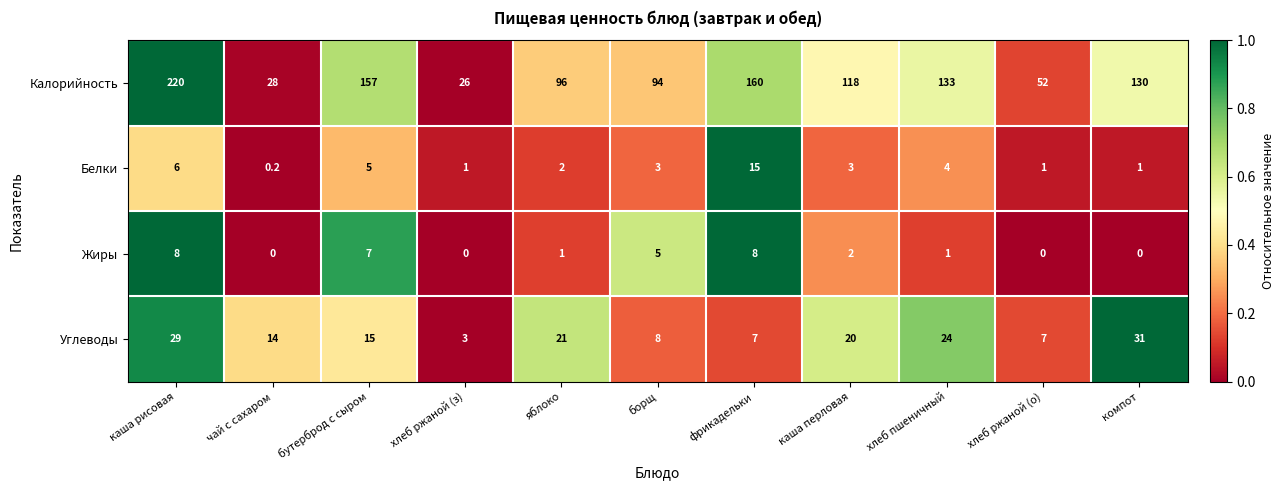

At which label is Белки closest to 7?

каша рисовая